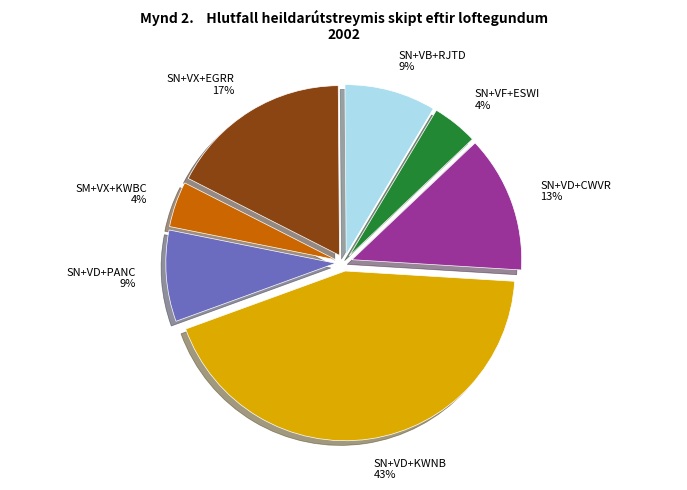

How many slices are in this pie chart?

7